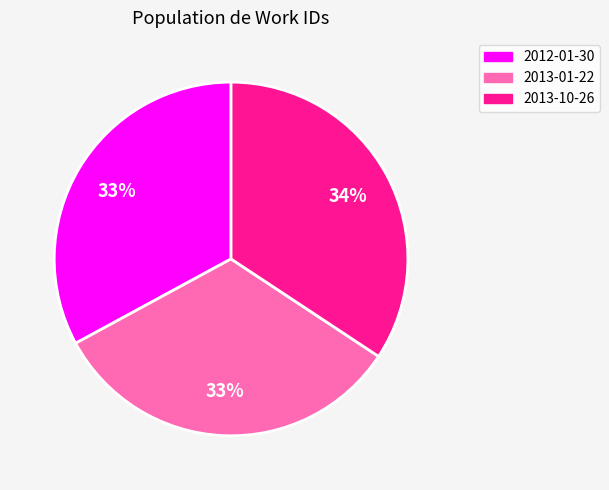

Which slice is the largest?

2013-10-26